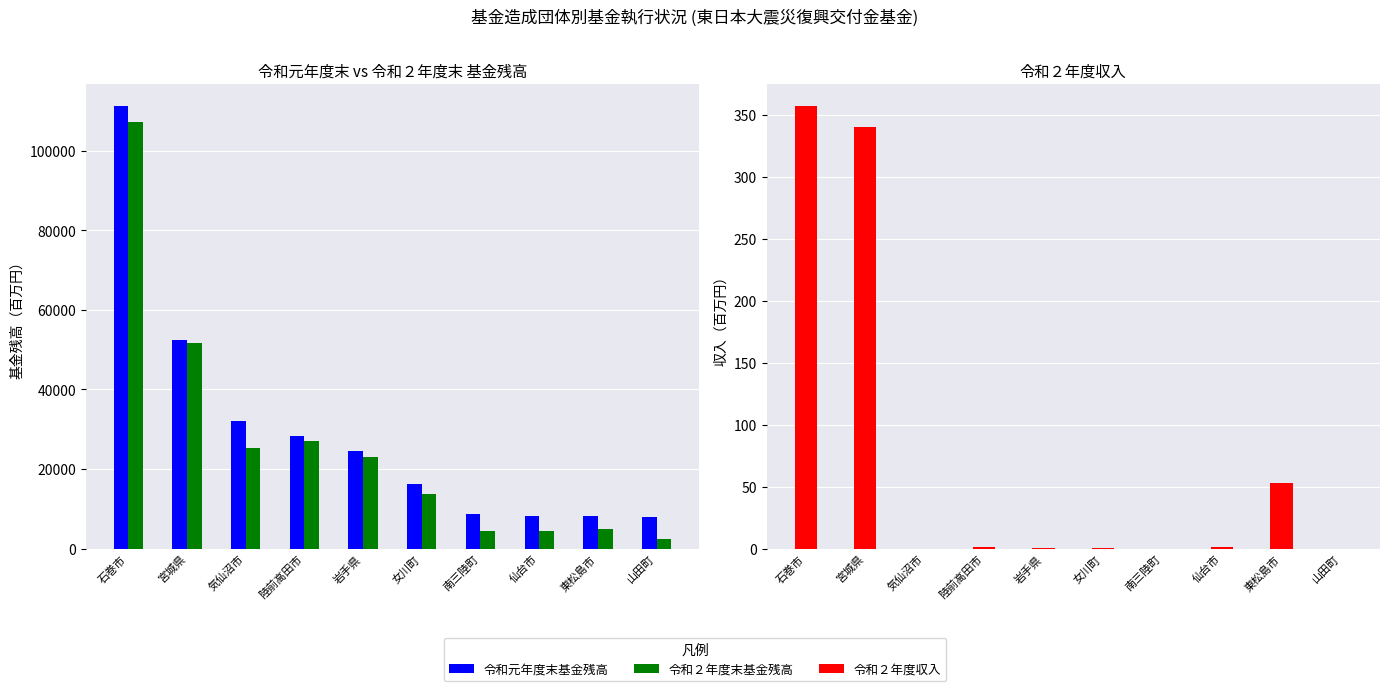

Reading left to right, transcribe all the data shown in this chart.

令和元年度末基金残高: 石巻市=111291.2	宮城県=52411.7	気仙沼市=31980.8	陸前高田市=28253.5	岩手県=24535.5	女川町=16310.2	南三陸町=8774.5	仙台市=8093.1	東松島市=8060.9	山田町=7811.3
令和２年度末基金残高: 石巻市=107201.1	宮城県=51751.8	気仙沼市=25203.9	陸前高田市=26940.4	岩手県=22928.1	女川町=13614.2	南三陸町=4406.8	仙台市=4535.4	東松島市=5018.0	山田町=2493.3
令和２年度収入: 石巻市=357.2	宮城県=340.5	気仙沼市=0.0	陸前高田市=1.3	岩手県=0.5	女川町=0.7	南三陸町=0.0	仙台市=1.1	東松島市=52.7	山田町=0.0